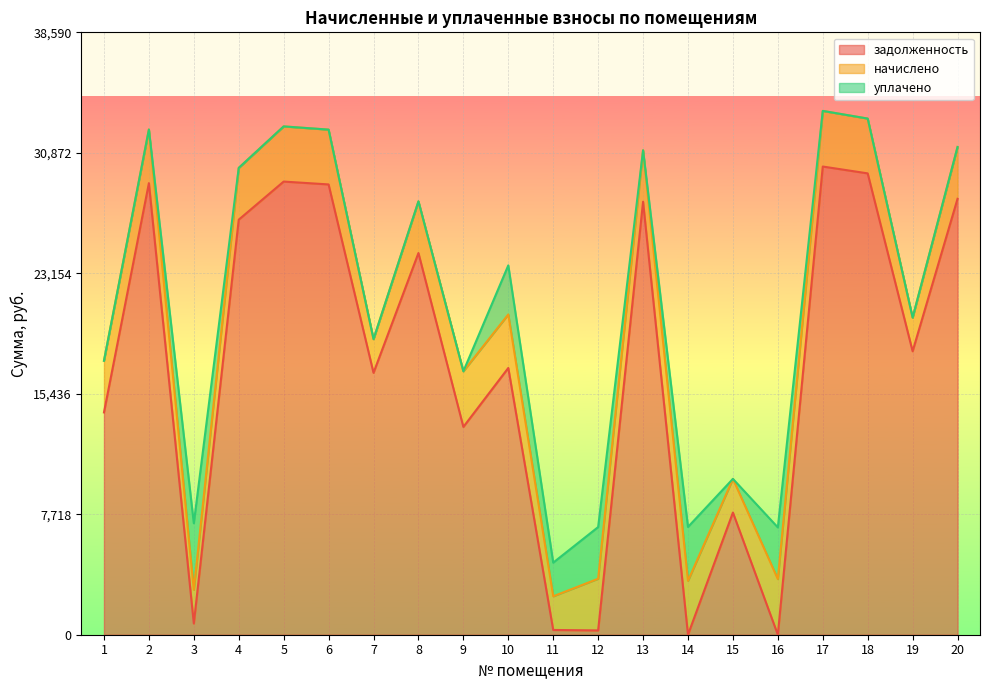

List the series in order of their peak value, highest first.

задолженность, уплачено, начислено